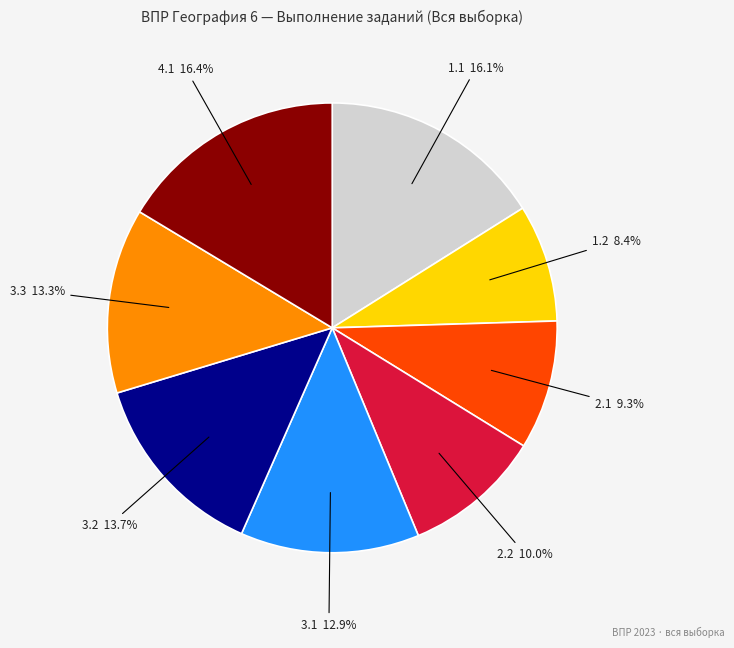

How many segments does this pie chart have?

8